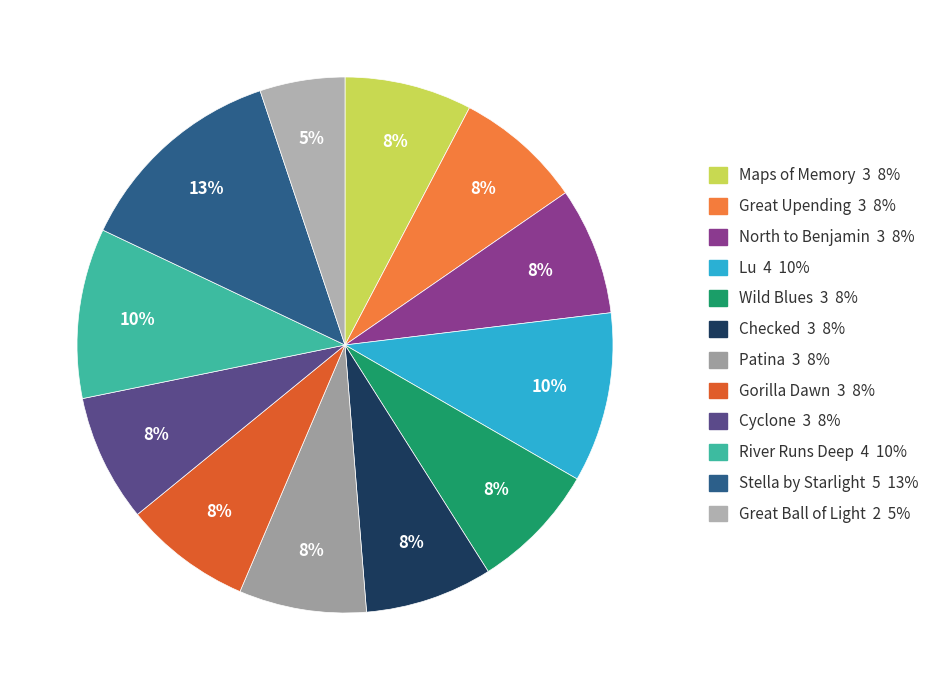

What percentage is the Cyclone slice, to the nearest percent?

8%